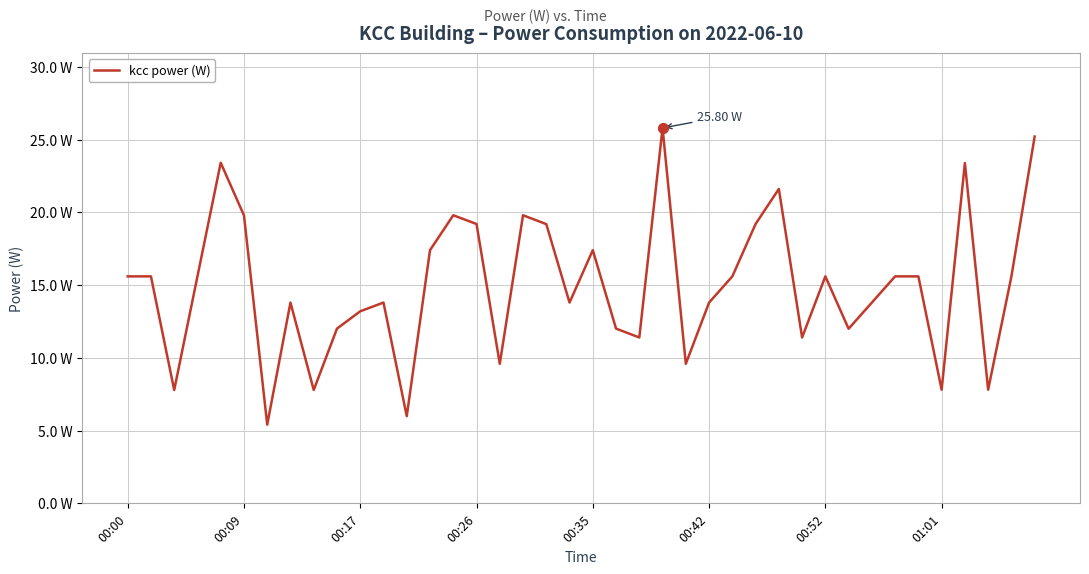

Does the chart have visible grid lines?

Yes